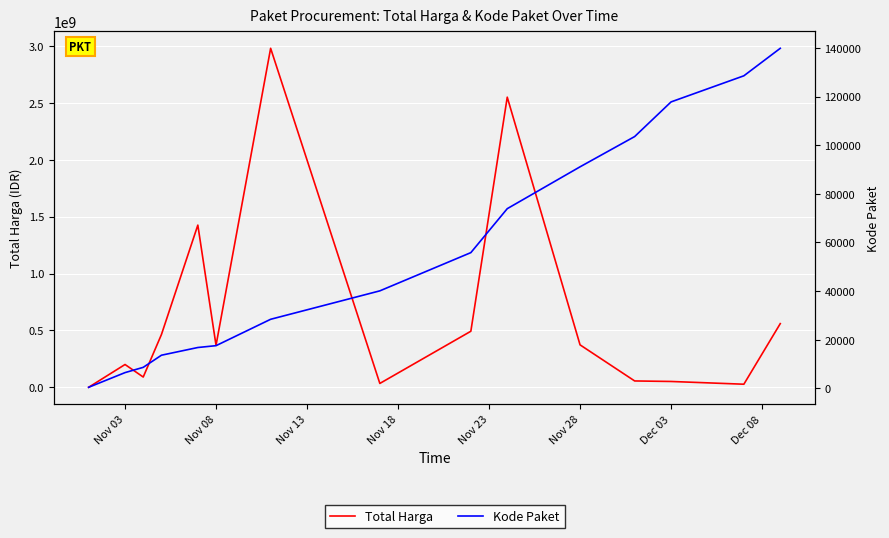

What is the value of the Total Harga point at the 9th from the left?

493000000